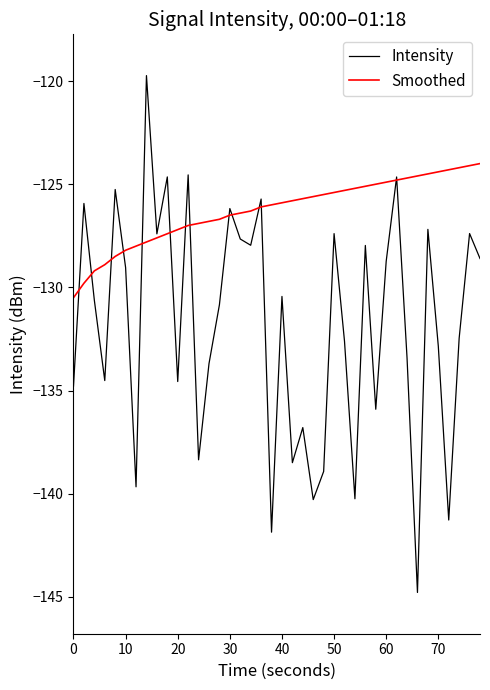

Which series has the largest total across all categories?

Smoothed